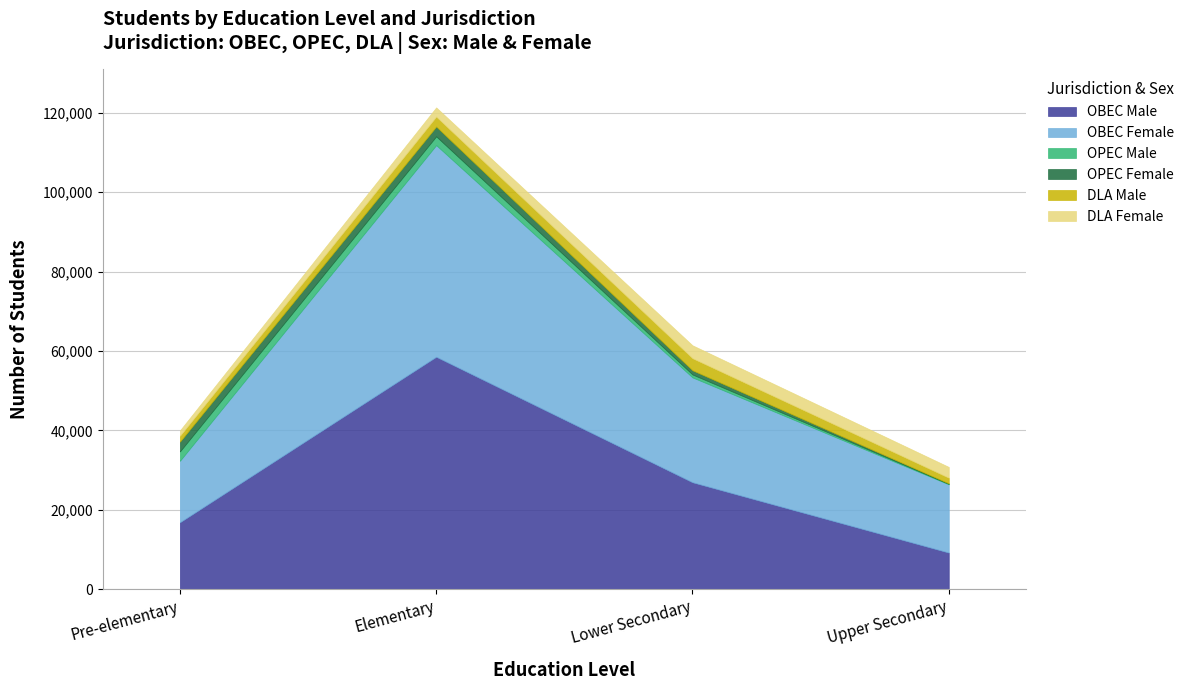

Reading left to right, transcribe all the data shown in this chart.

OBEC Male: 16843	58533	26919	9206
OBEC Female: 15472	53302	26410	17180
OPEC Male: 2357	2213	735	137
OPEC Female: 2477	2476	1055	96
DLA Male: 1473	2507	3040	1440
DLA Female: 1343	2315	3254	2715